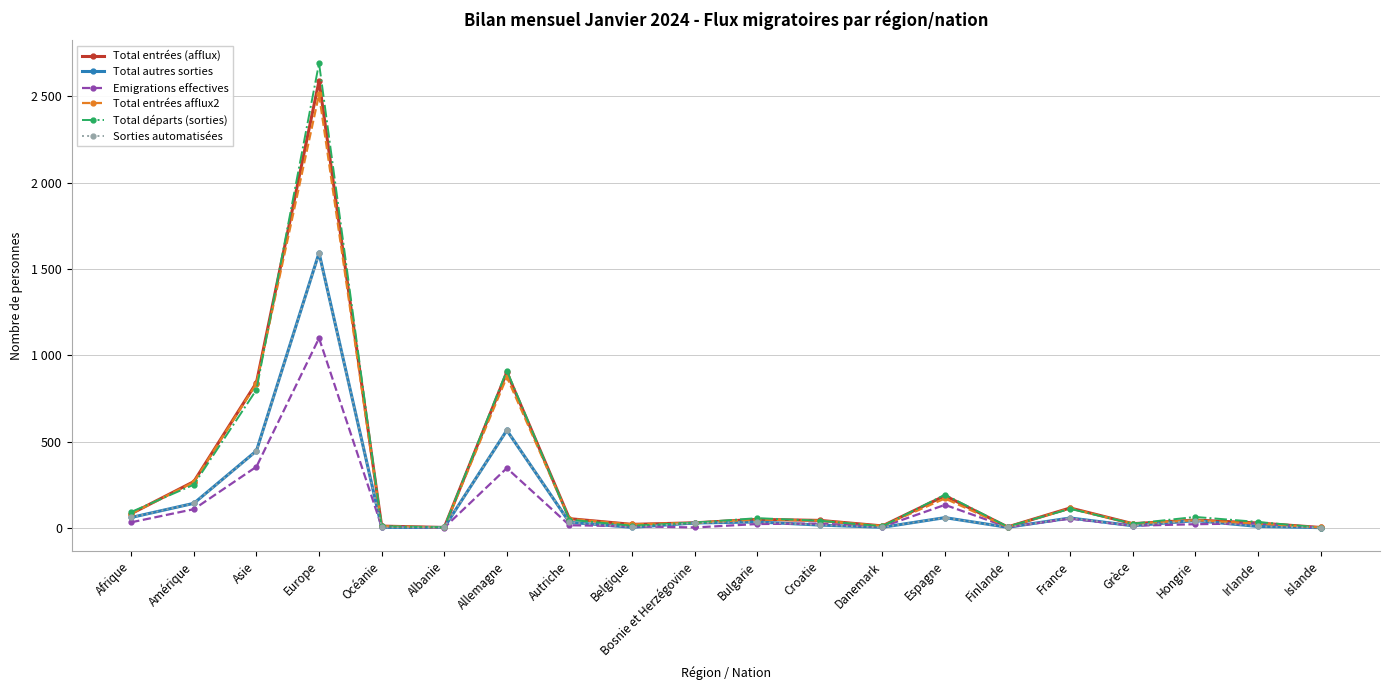

How many times do Emigrations effectives and Sorties automatisées cross each other?

8